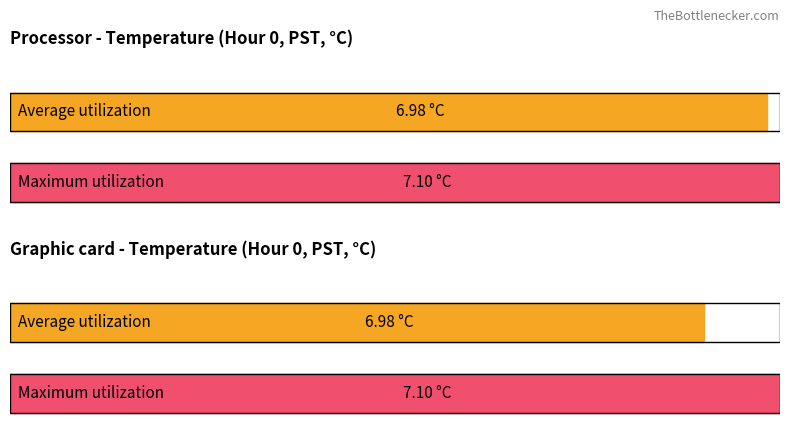

Is the value of Maximum utilization at 3 greater than the value of Average utilization at 23?

No